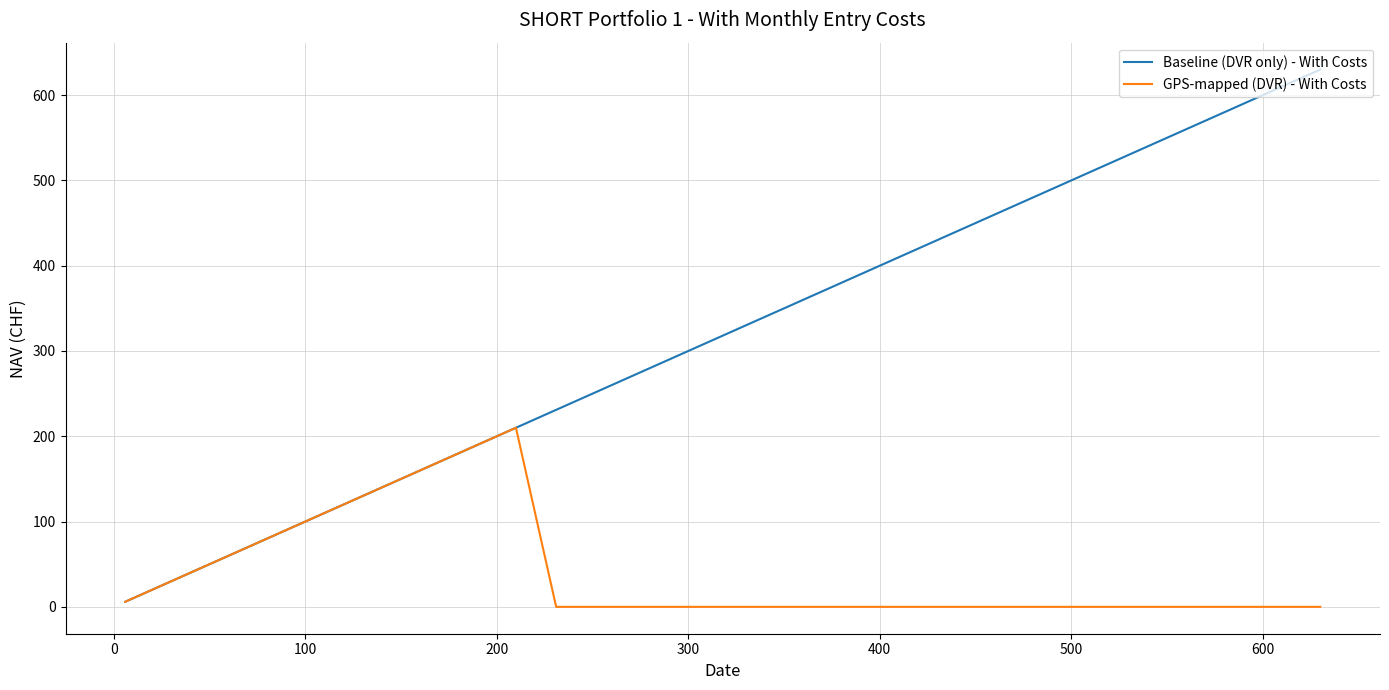

Which series has the largest total across all categories?

Baseline (DVR only) - With Costs